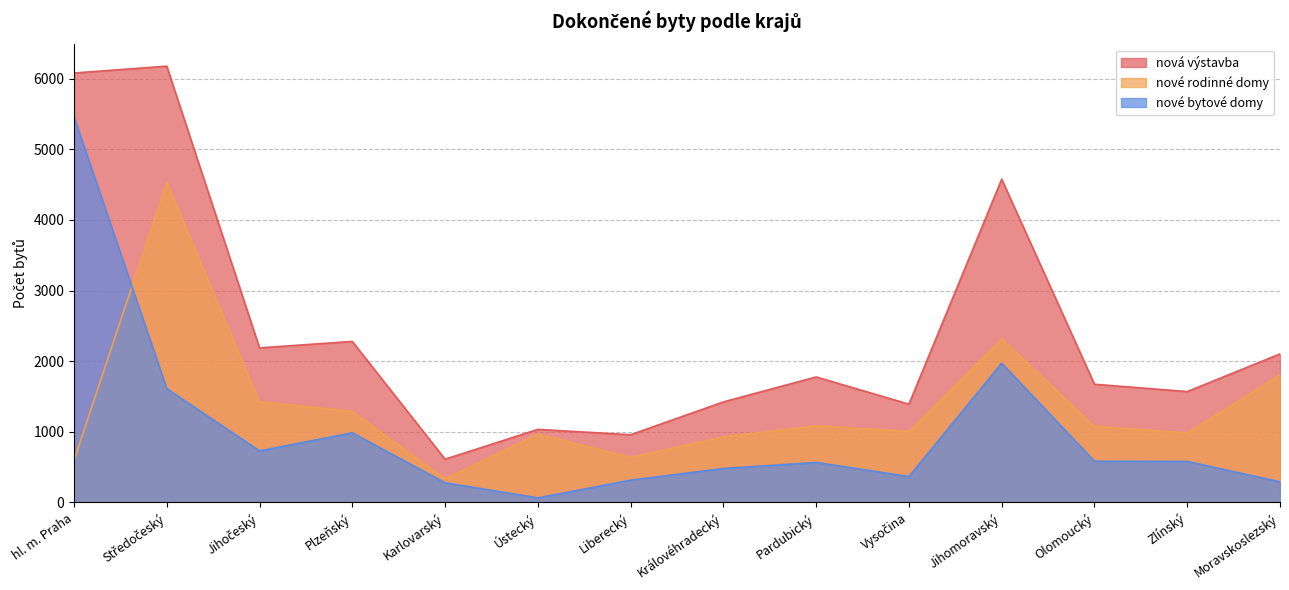

What is the difference between the maximum and minimum values in the nové bytové domy series?

5392